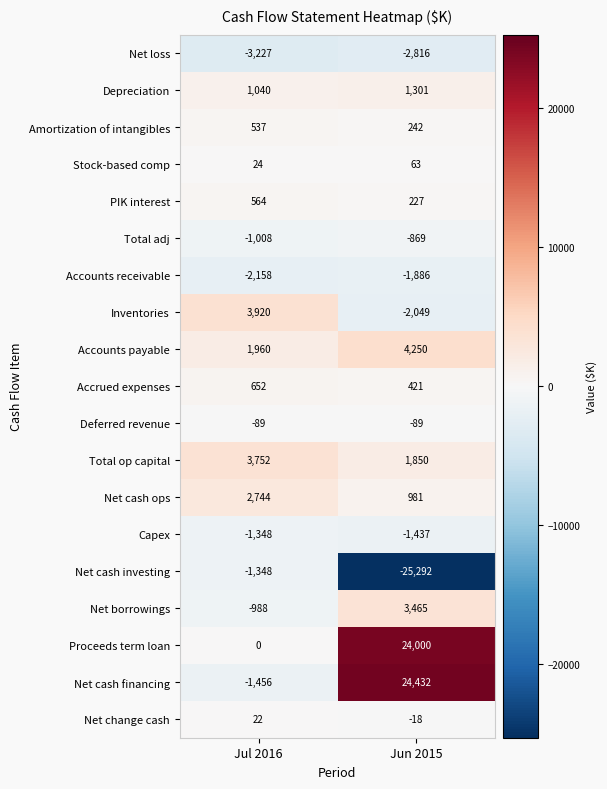

Which series changed the most between Jul 2016 and Jun 2015?

Net cash financing